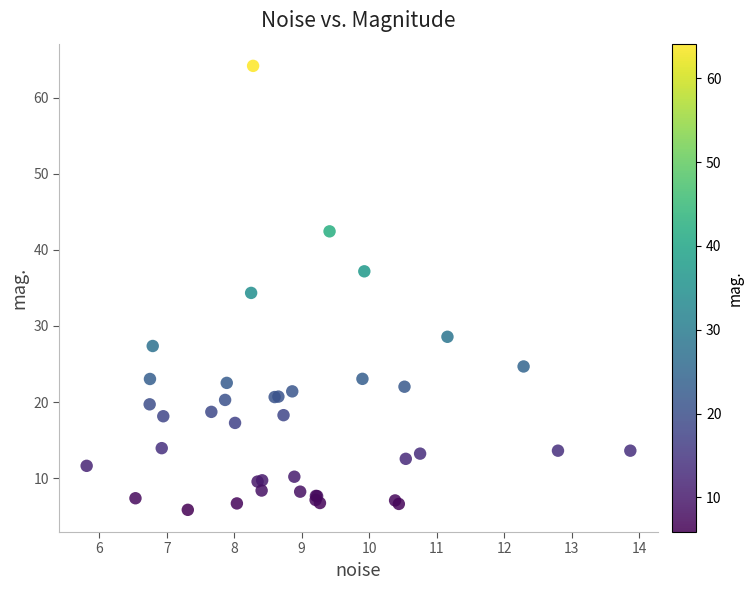

What Y value in the scatter plot is closest to 35?

34.3